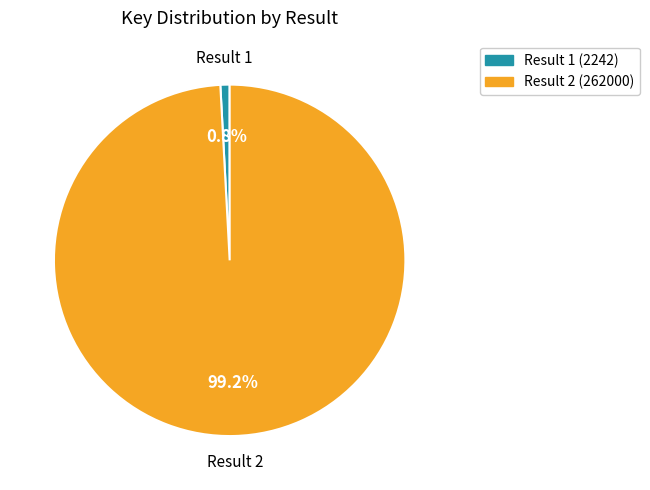

Is there a majority slice in this chart?

Yes